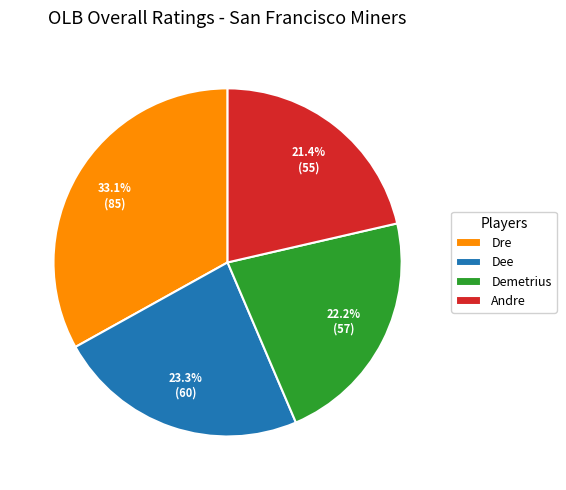

To the nearest percent, what is the difference between the Dre and Dee slice percentages?

10%